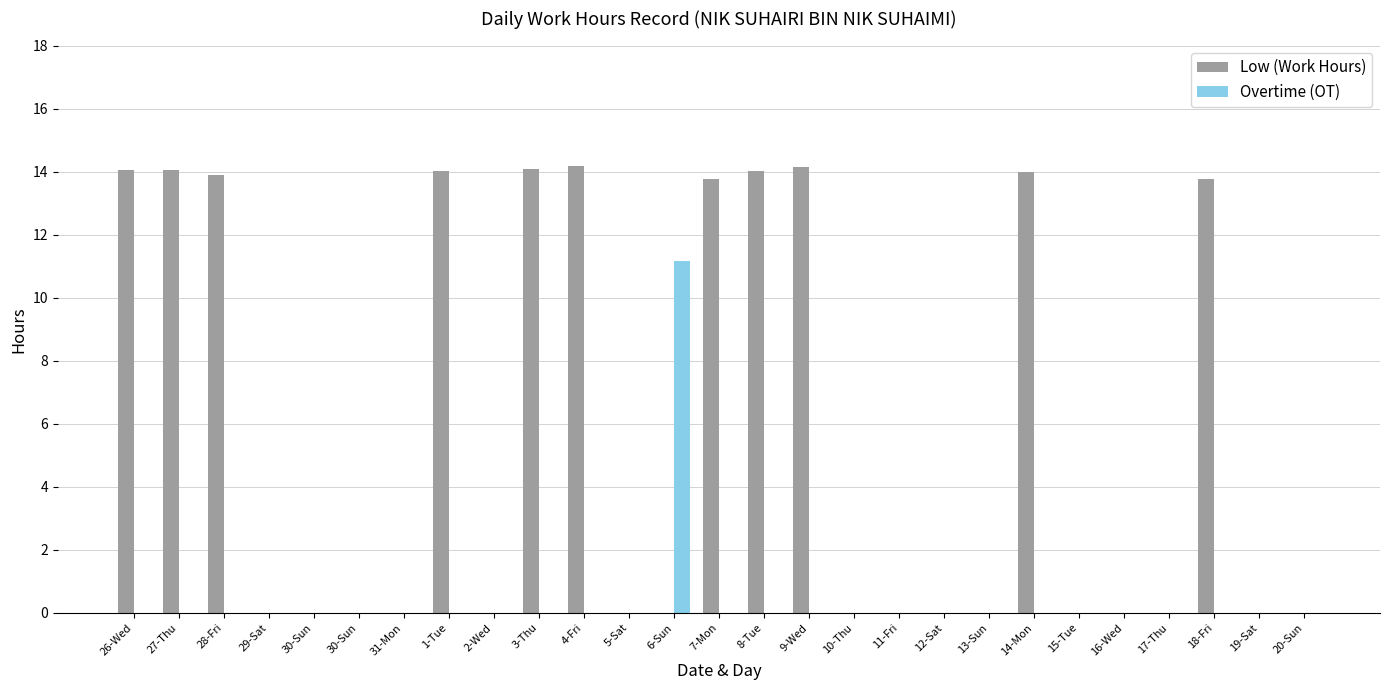

What are all the series names shown in the legend?

Low (Work Hours), Overtime (OT)